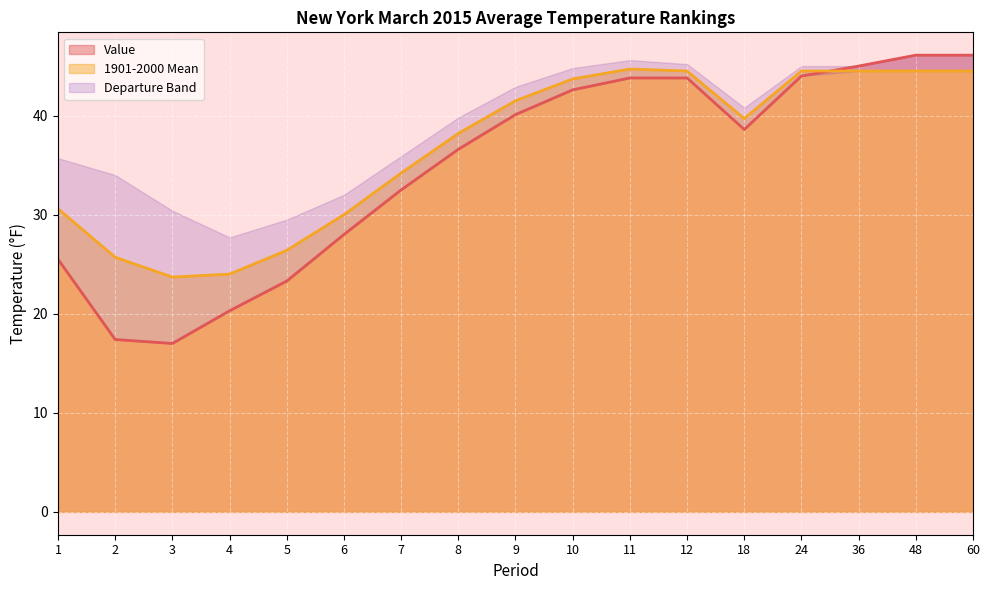

Reading left to right, extract all data points from this chart.

Value: 1=25.5	2=17.4	3=17.0	4=20.3	5=23.3	6=28.0	7=32.5	8=36.6	9=40.1	10=42.6	11=43.8	12=43.8	18=38.6	24=44.0	36=45.0	48=46.1	60=46.1
1901-2000 Mean: 1=30.6	2=25.7	3=23.7	4=24.0	5=26.4	6=30.0	7=34.2	8=38.2	9=41.5	10=43.7	11=44.7	12=44.5	18=39.7	24=44.5	36=44.5	48=44.5	60=44.5